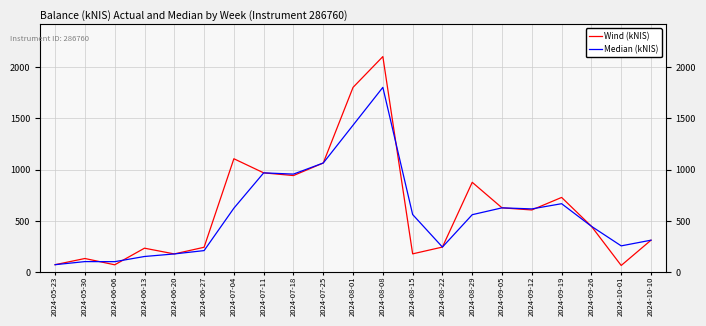

True or false: Wind (kNIS) and Median (kNIS) intersect in this chart.

True